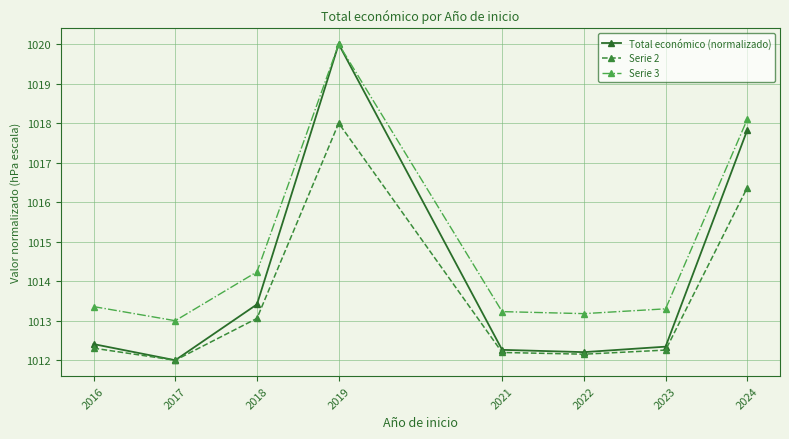

Between 2017 and 2021, which series saw the biggest shift?

Total económico (normalizado)